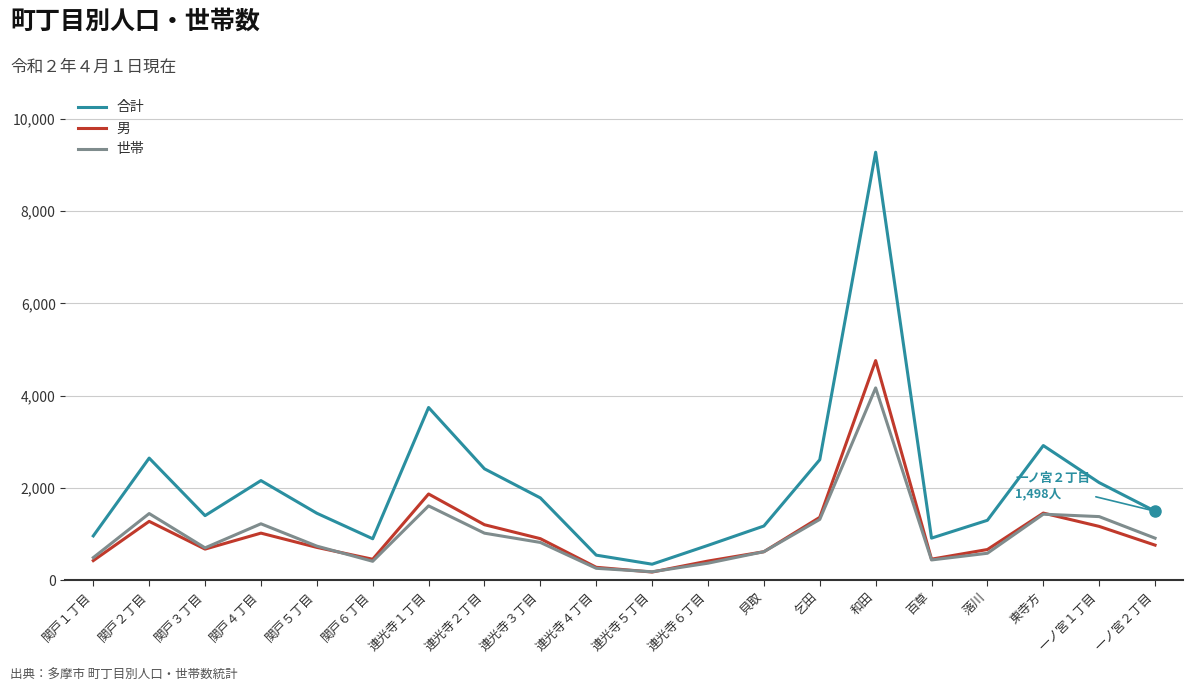

How many interior local peaks does the 世帯 series have?

5